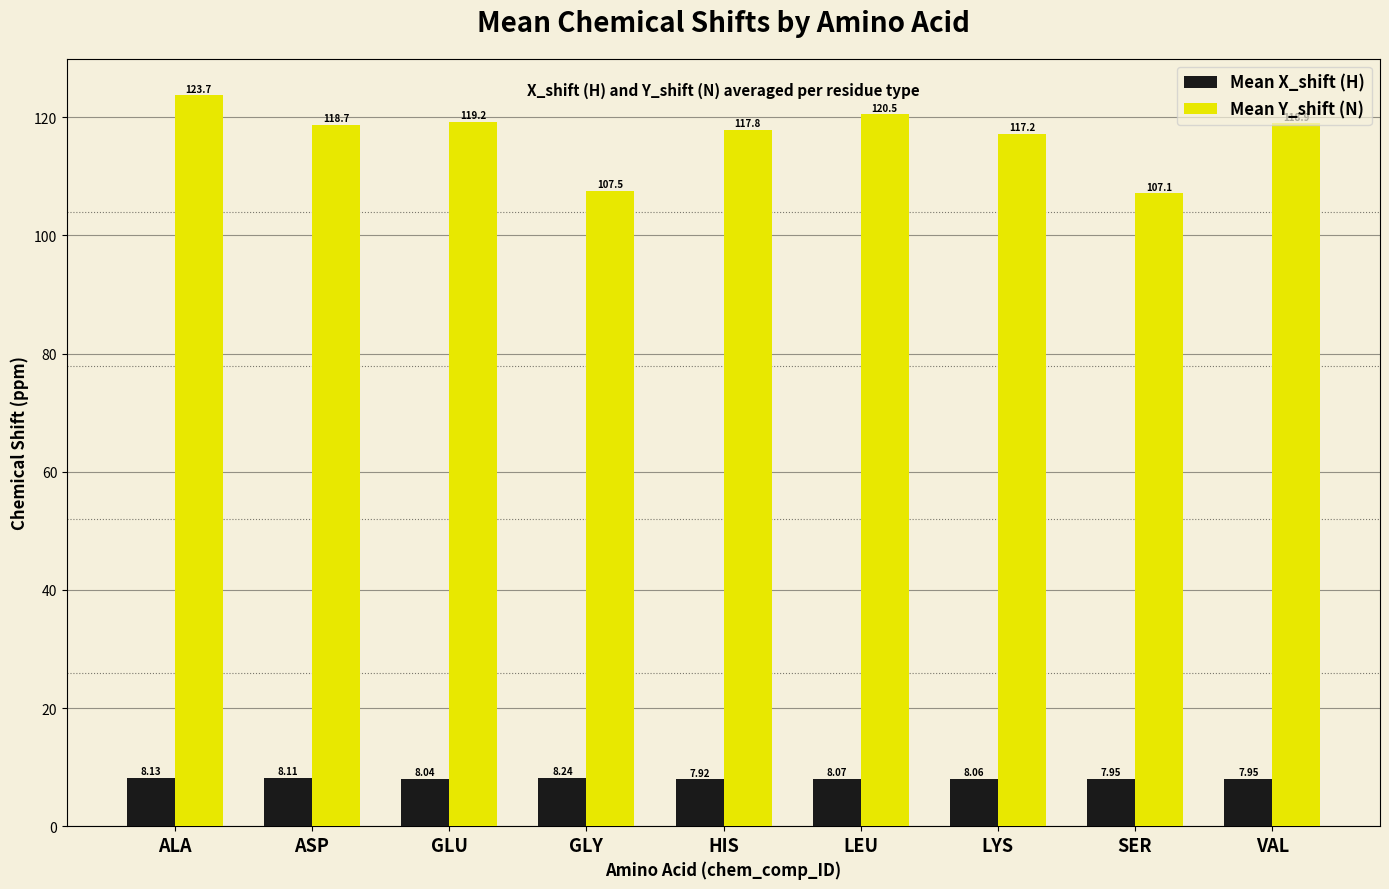

How many series are shown in this chart?

2